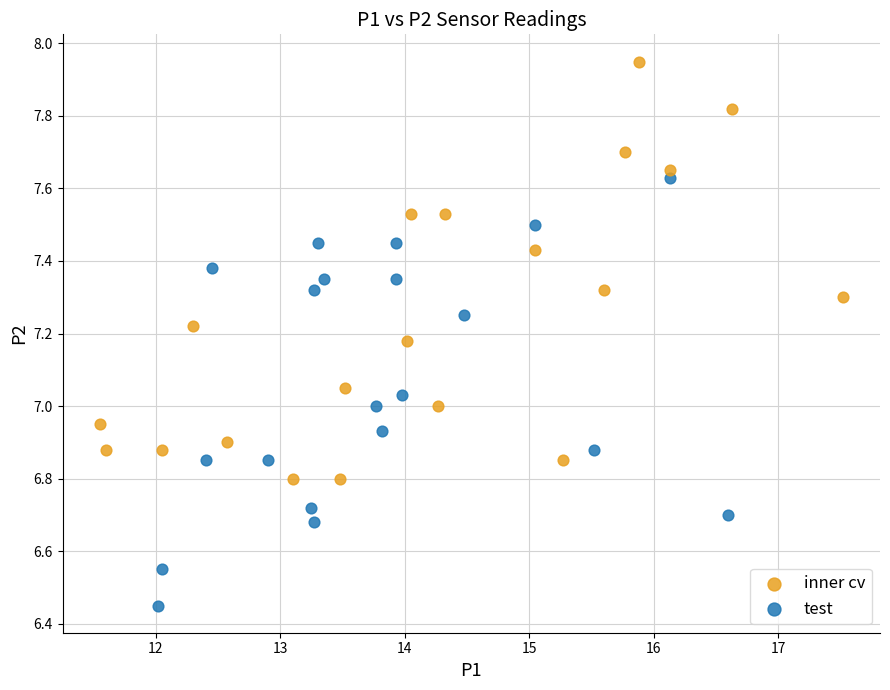

Which series contains the lowest Y value?

test